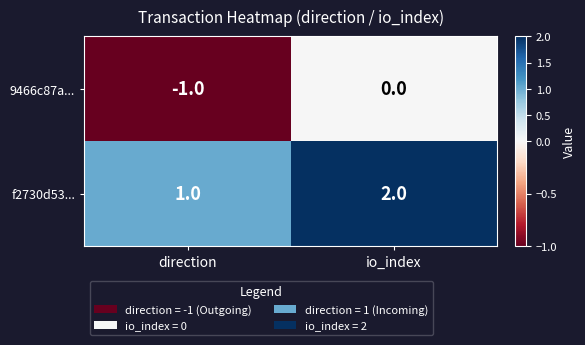

Which series has the largest total across all categories?

f2730d53...